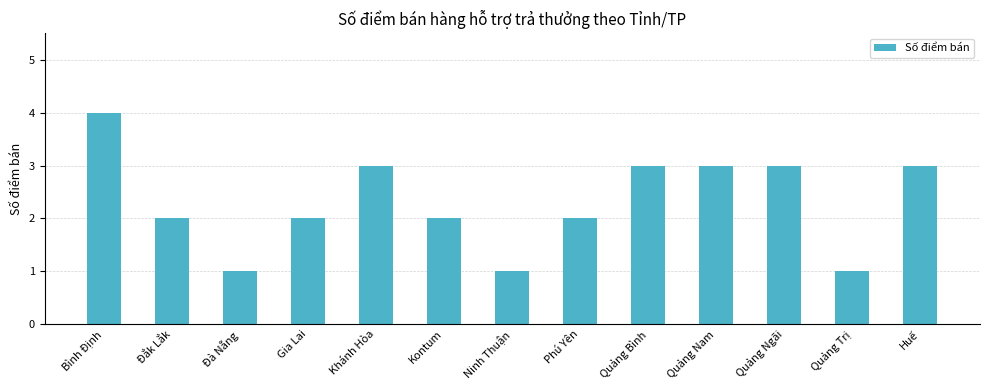

What is the maximum value shown in the chart?

4